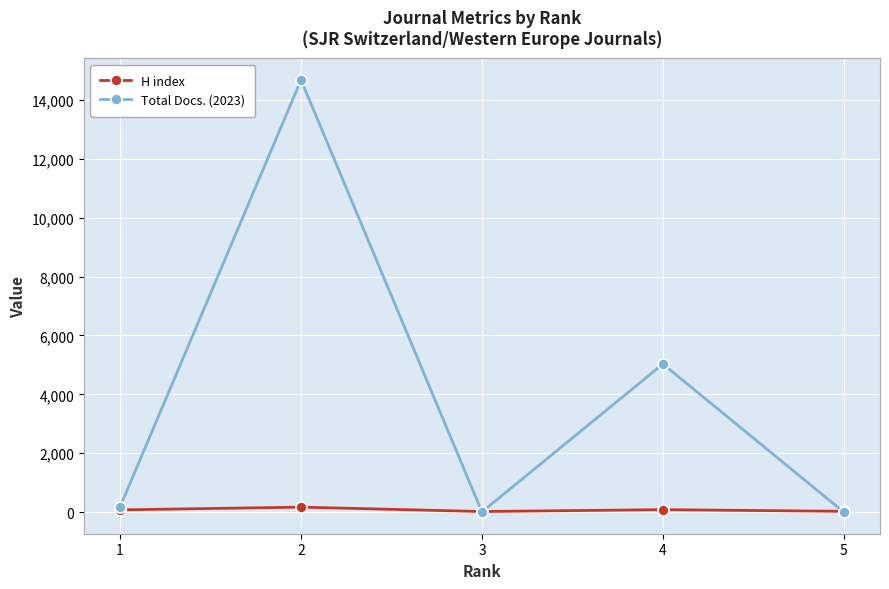

List the series in order of their overall mean, lowest first.

H index, Total Docs. (2023)